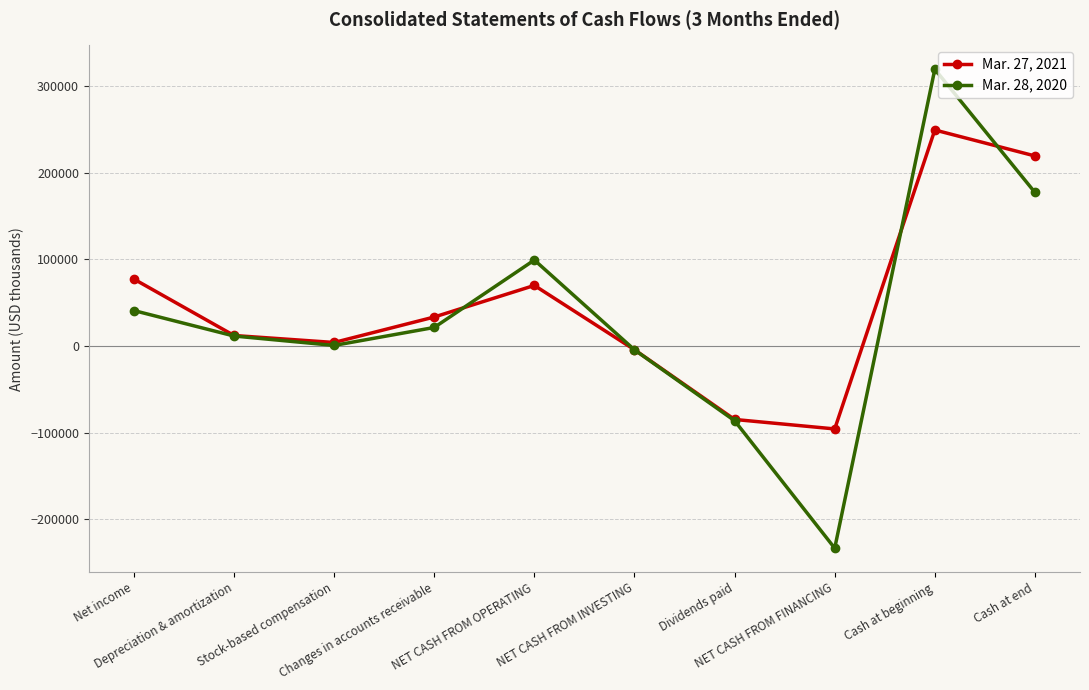

What is the value of the Mar. 28, 2020 point at the 4th from the left?

21369